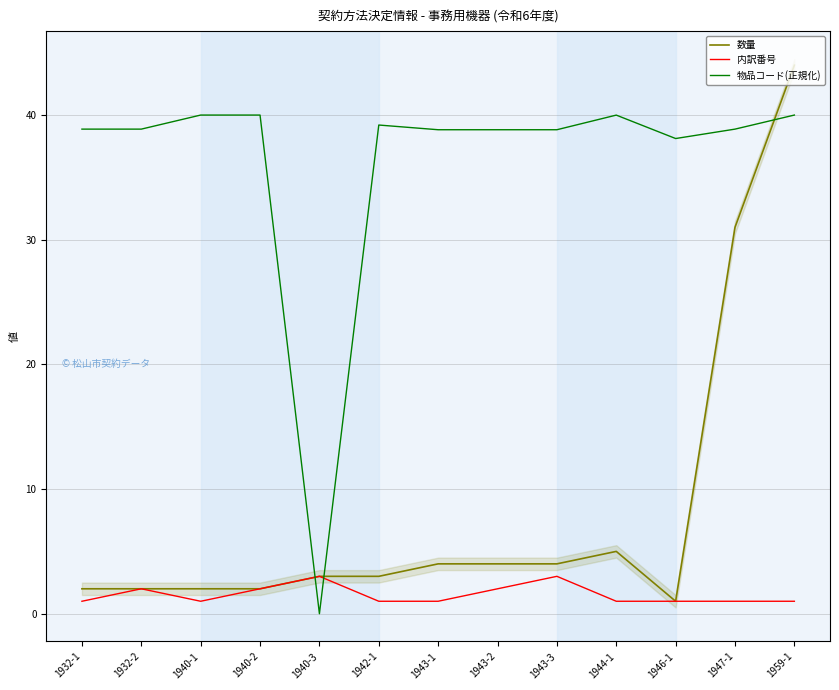

Read the 物品コード(正規化) value at 1942-1.

39.2